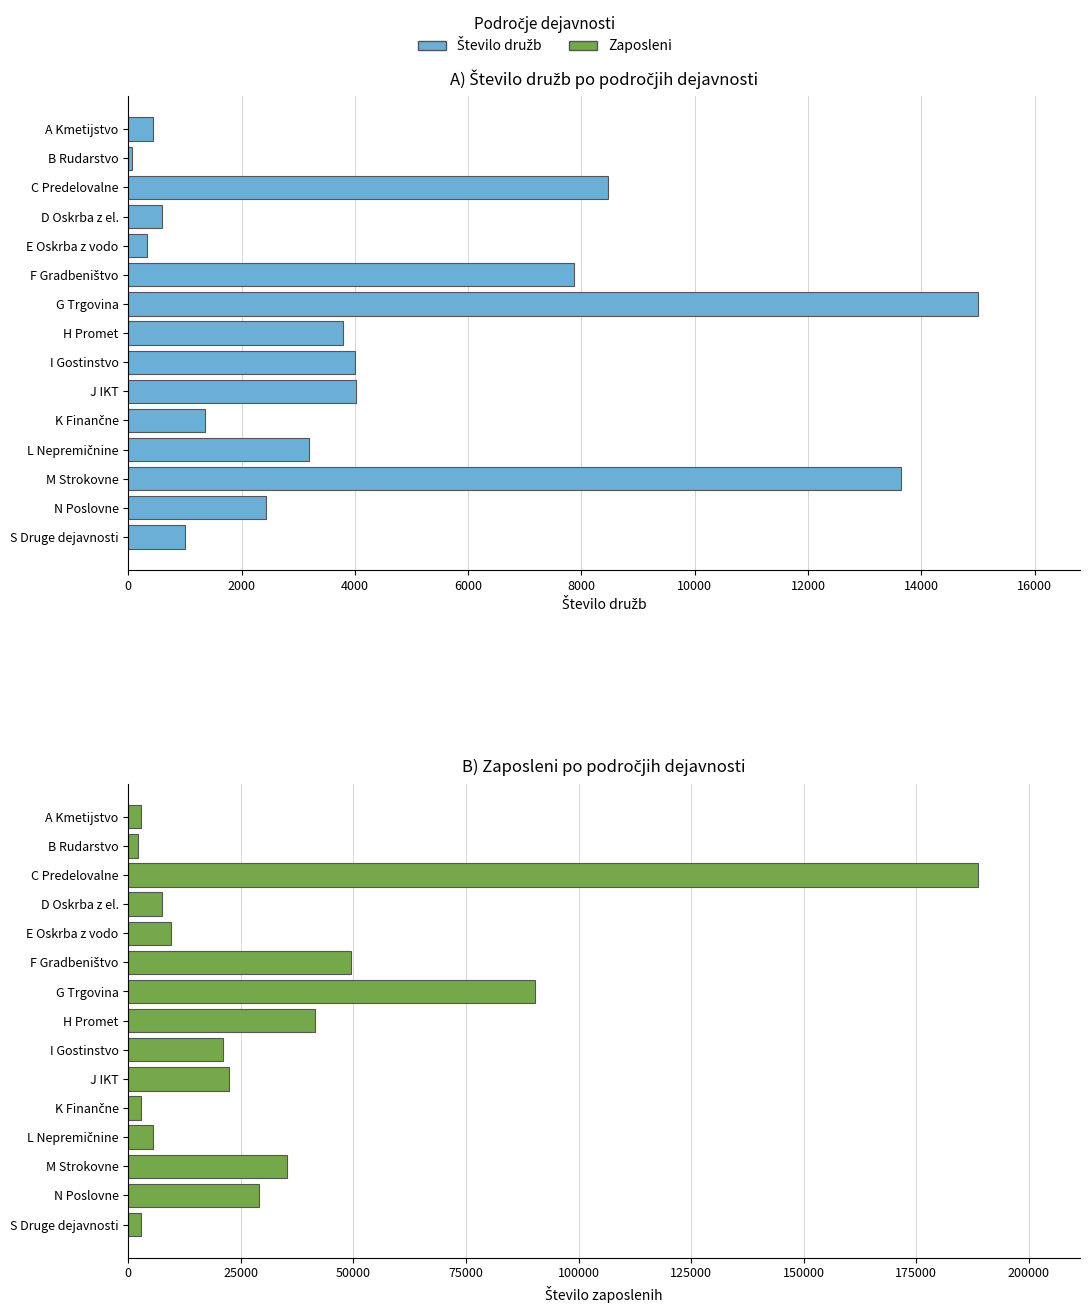

What is the maximum value shown in the chart?

188723.0